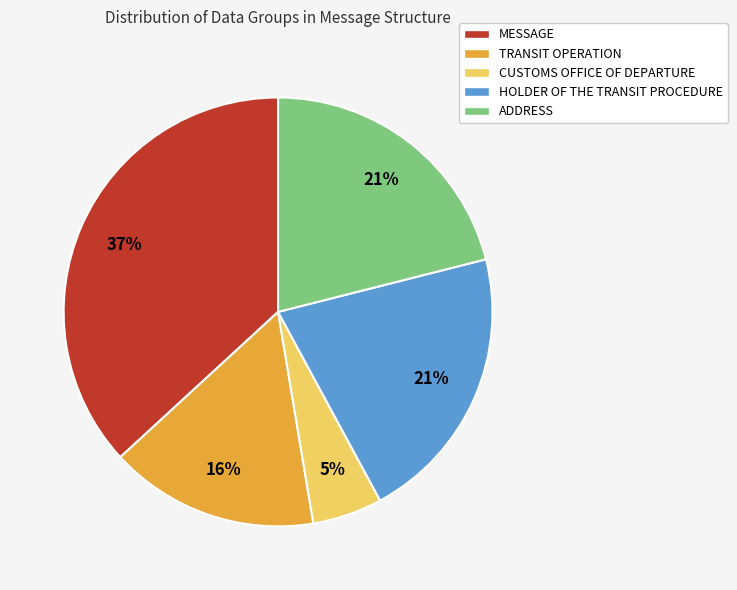

To the nearest percent, what is the difference between the largest and smallest slice percentages?

32%